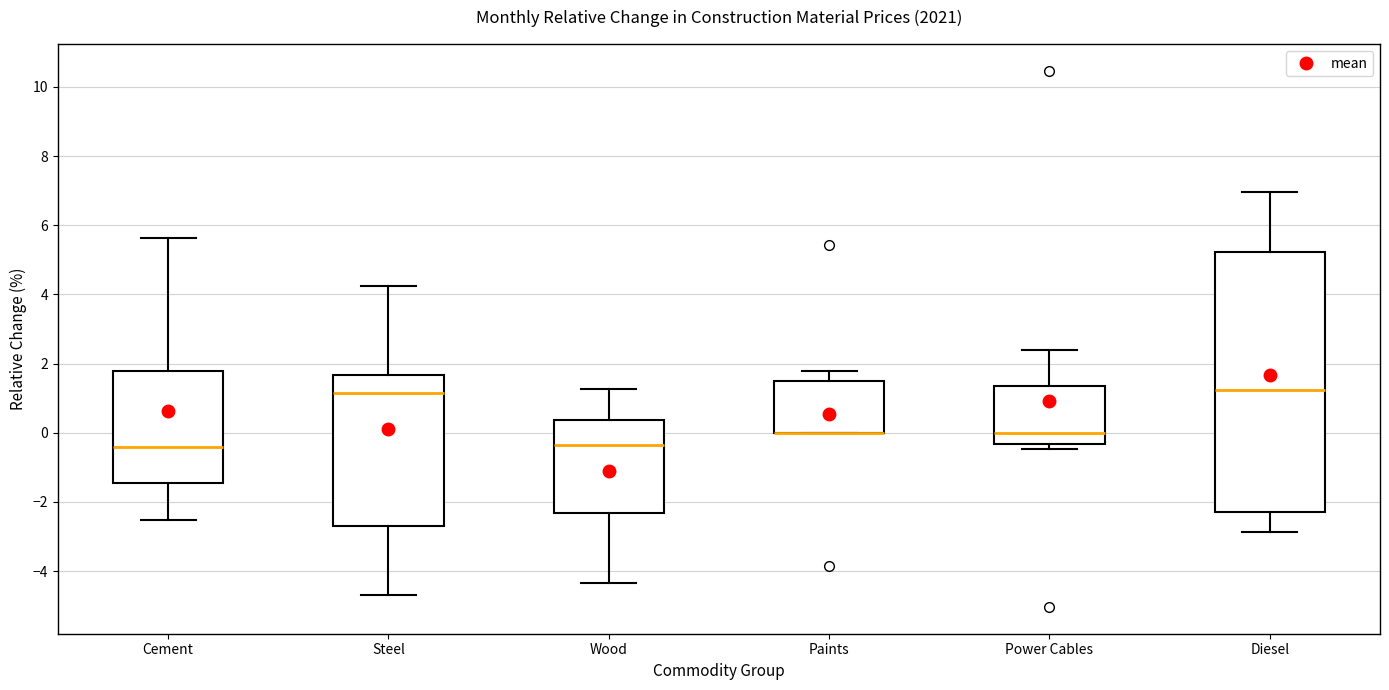

Reading left to right, transcribe this box plot: for each box, give where its median line is, the range the box spans, and where its two whiskers end, as read against the y-axis. The values are not printed on the chart, so give them approximately, as read against the axis.

Cement: median -0.4, box -1.4 to 1.8, whiskers -2.6 to 5.6
Steel: median 1.2, box -2.8 to 1.6, whiskers -4.8 to 4.2
Wood: median -0.4, box -2.4 to 0.4, whiskers -4.4 to 1.2
Paints: median 0.0 (drawn on the box's lower edge), box 0.0 to 1.4, whiskers 0.0 to 1.8
Power Cables: median 0.0, box -0.4 to 1.4, whiskers -0.4 (just below the box's lower edge) to 2.4
Diesel: median 1.2, box -2.2 to 5.2, whiskers -2.8 to 7.0